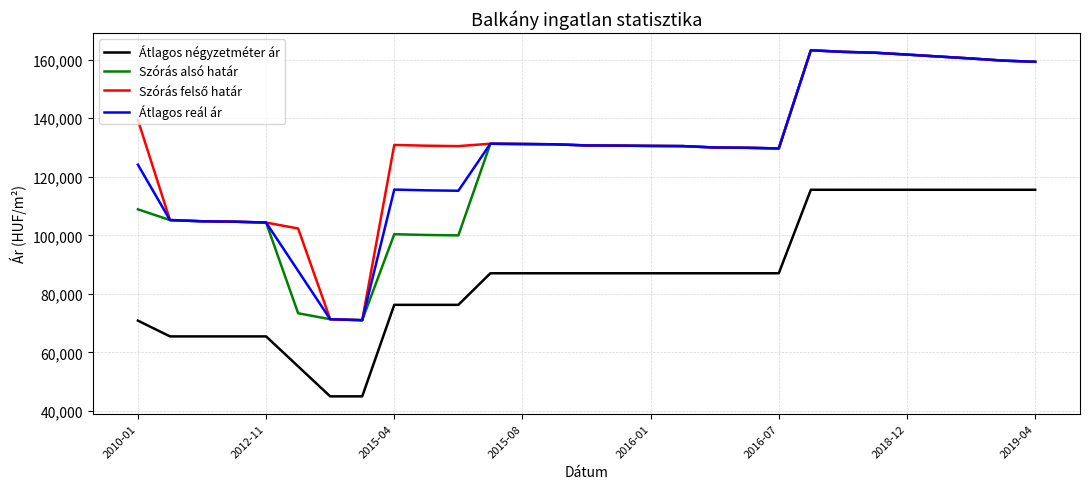

True or false: Átlagos reál ár and Átlagos négyzetméter ár intersect in this chart.

False